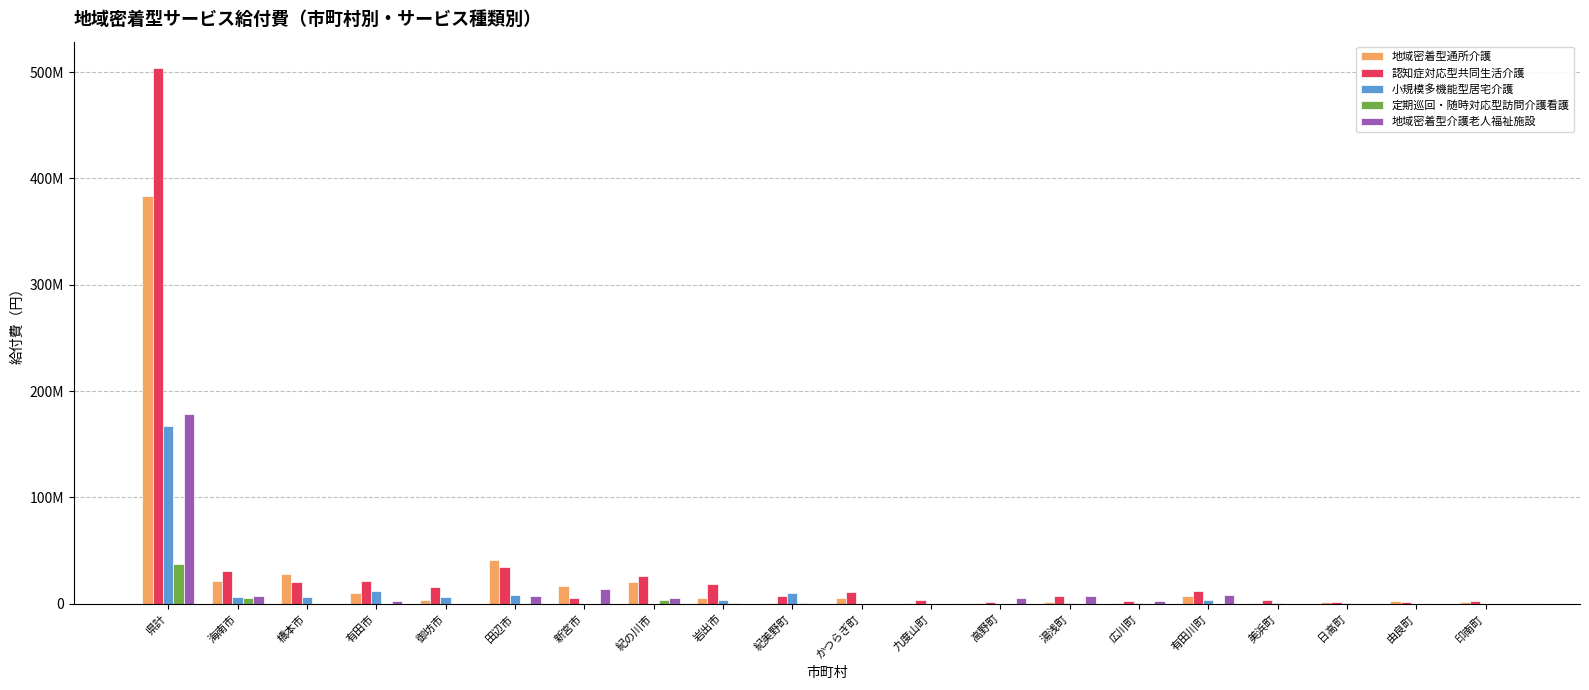

Does the chart contain stacked bars?

No